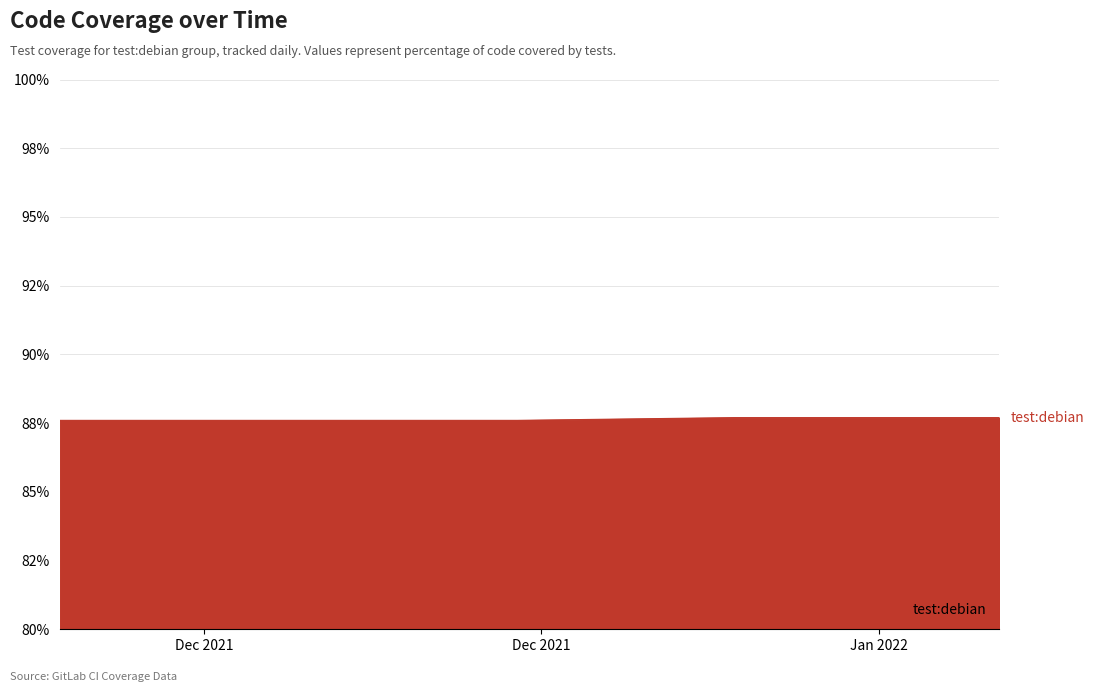

Rank the categories by value from highest to lowest.

2022-01-05, 2022-01-06, 2022-01-07, 2022-01-08, 2022-01-09, 2022-01-10, 2022-01-11, 2022-01-12, 2022-01-13, 2022-01-14, 2022-01-15, 2022-01-16, 2021-12-08, 2021-12-09, 2021-12-10, 2021-12-11, 2021-12-12, 2021-12-13, 2021-12-14, 2021-12-15, 2021-12-16, 2021-12-17, 2021-12-18, 2021-12-19, 2021-12-20, 2021-12-21, 2021-12-22, 2021-12-23, 2021-12-24, 2021-12-25, 2021-12-26, 2021-12-27